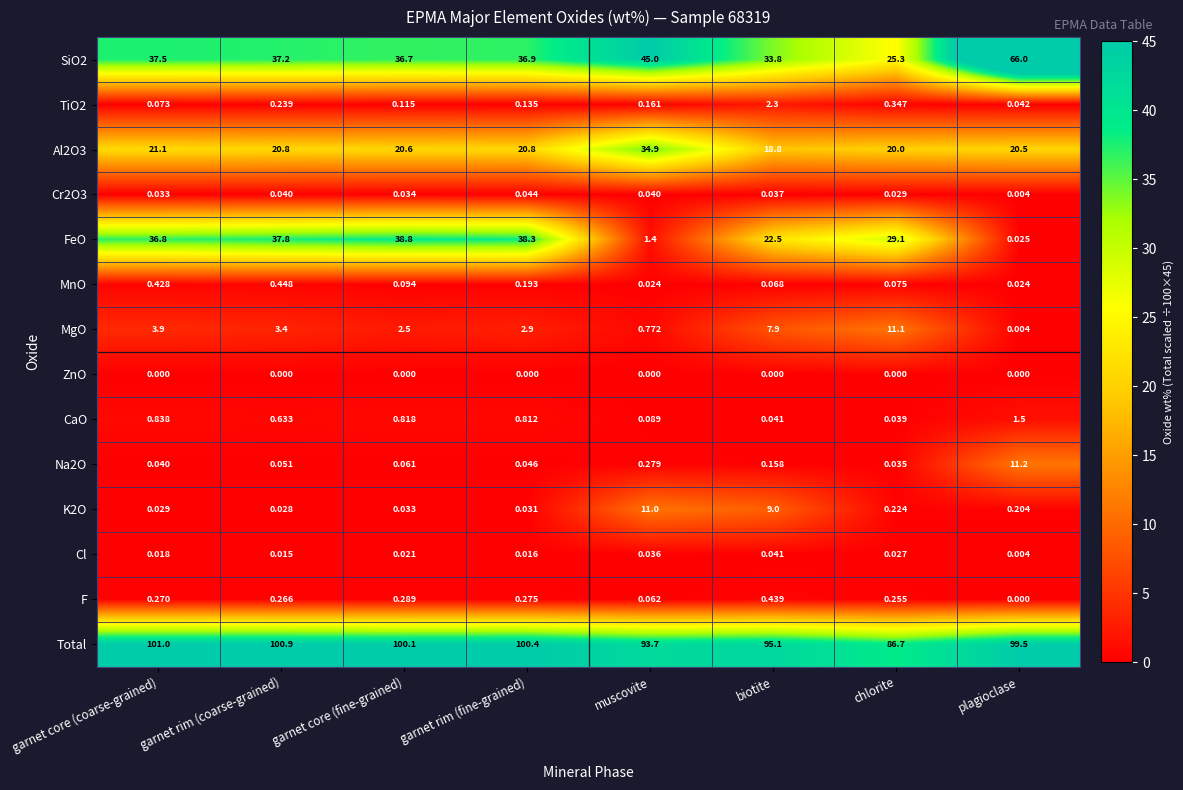

The MgO series shows 1.1 at muscovite. True or false?

False